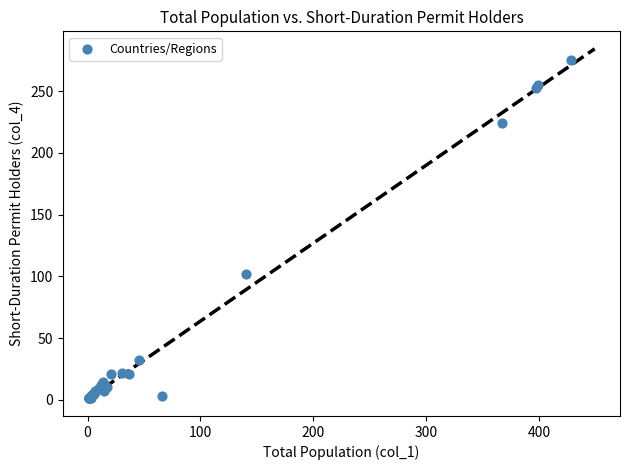

What Y value in the scatter plot is closest to 138?

102